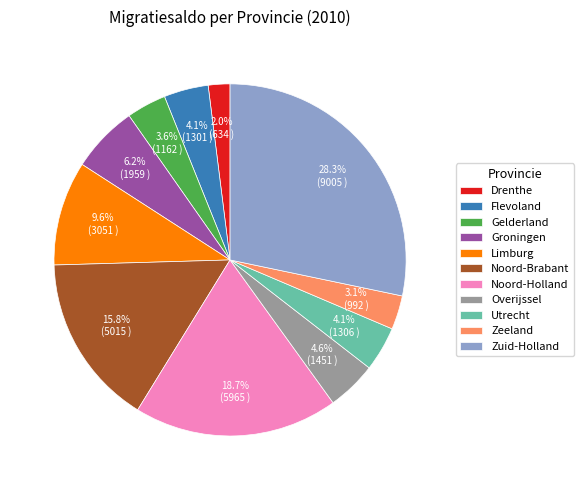

Do Noord-Brabant and Gelderland together represent more than half of the pie?

No